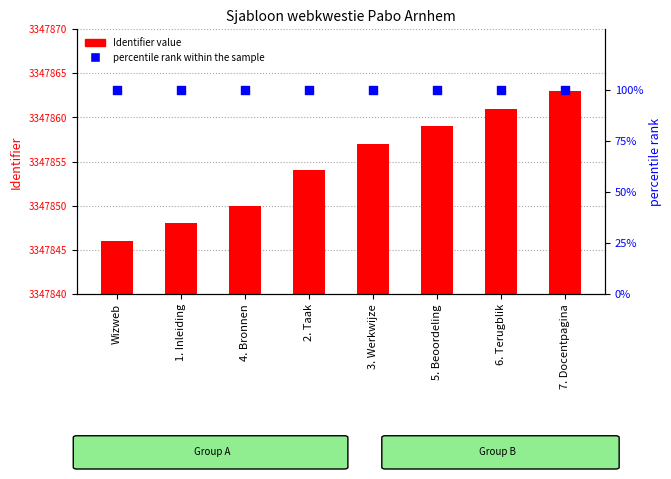

What is the total value across all series at 4. Bronnen?

3347950